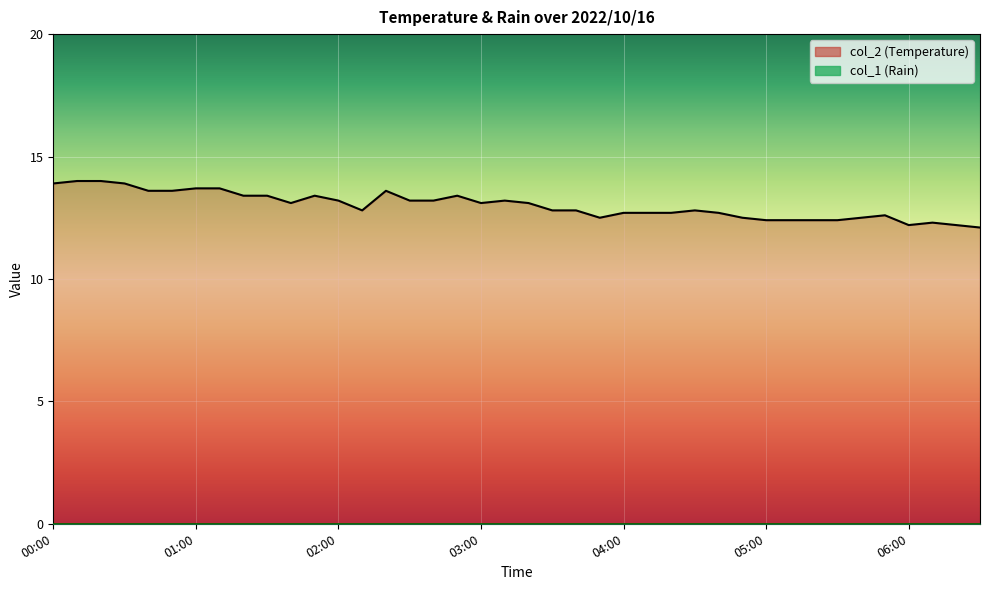

How many values are below 13?

20